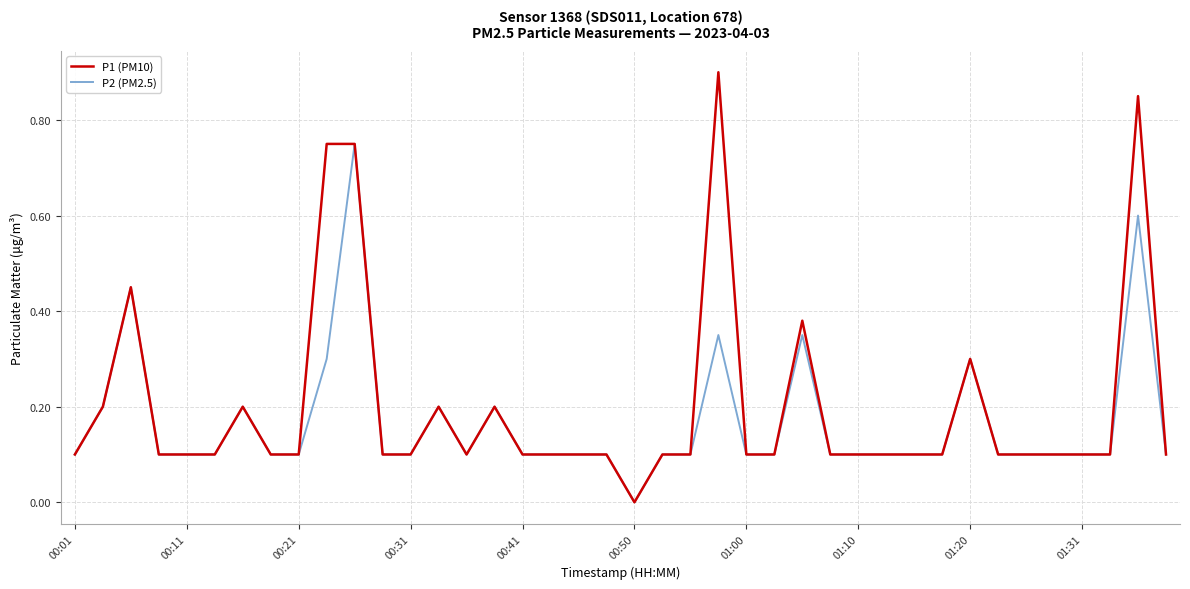

Which series has the largest range (max minus min)?

P1 (PM10)